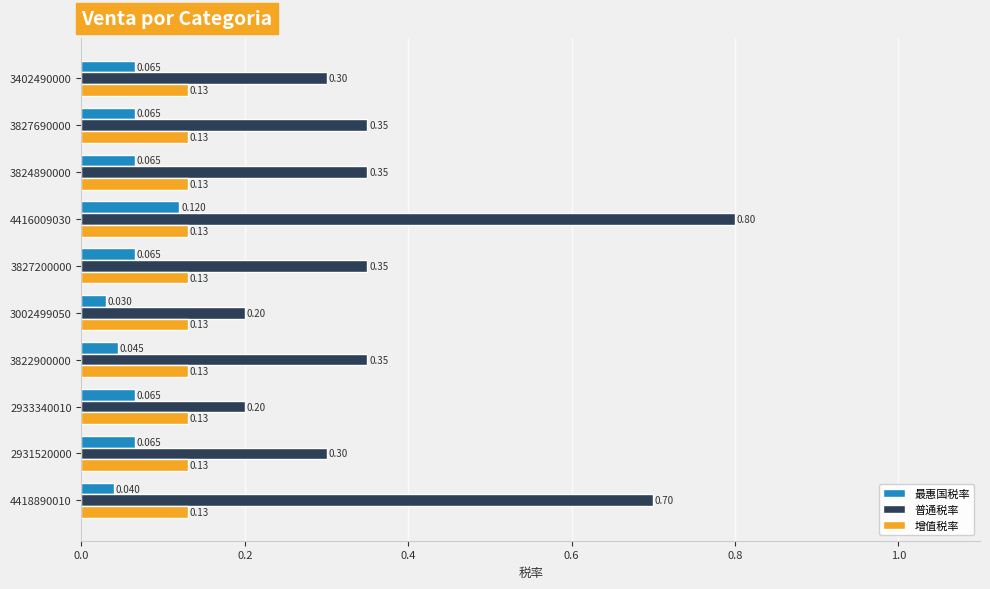

Which series has the largest total across all categories?

普通税率